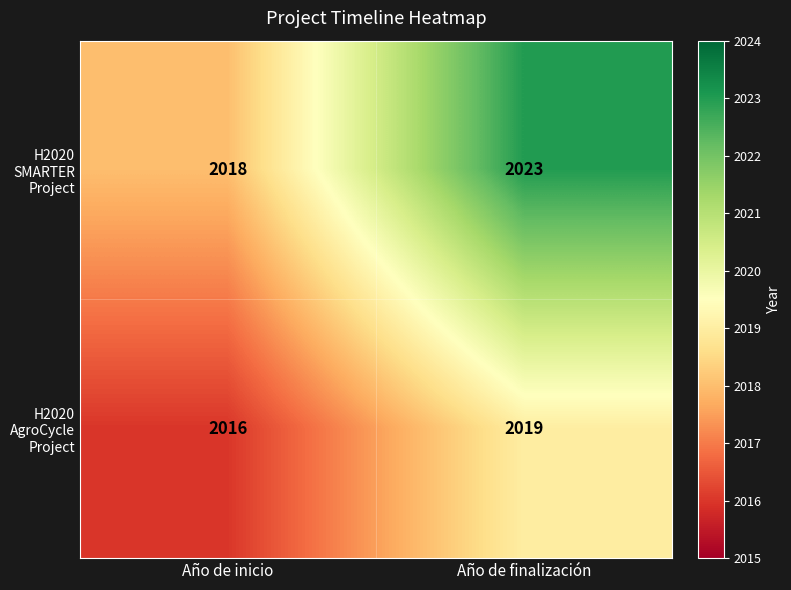

Which series has the largest range (max minus min)?

H2020 SMARTER Project